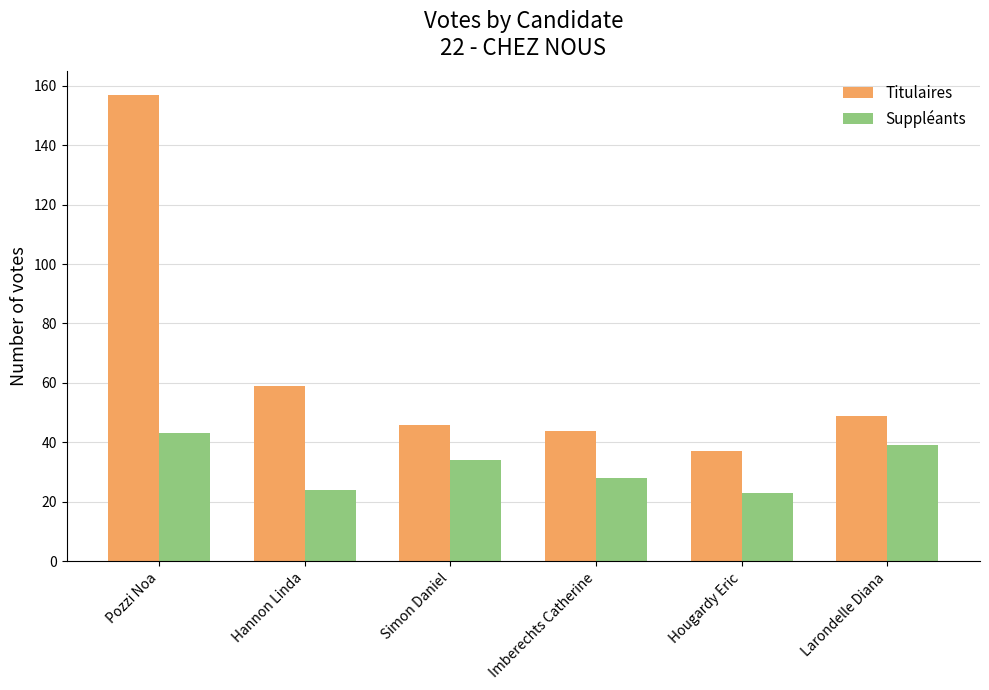

At which label is Suppléants closest to 33?

Simon Daniel